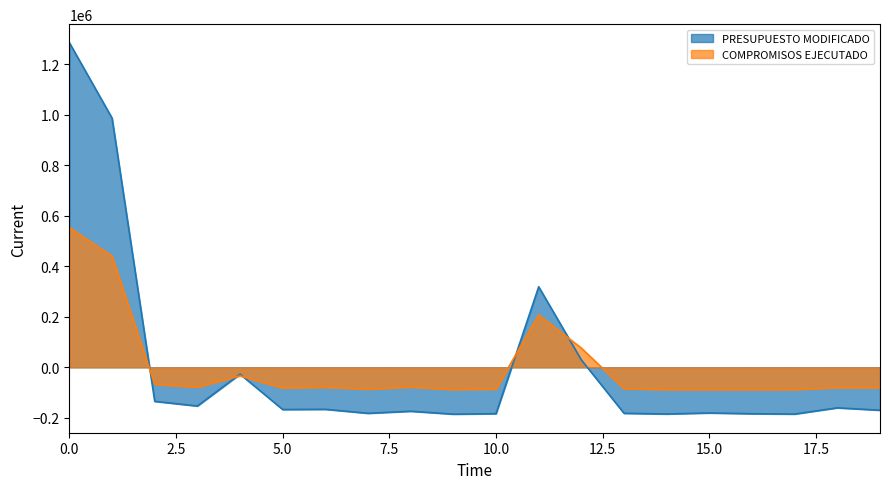

Rank the series by their average value, from lowest to highest.

PRESUPUESTO MODIFICADO, COMPROMISOS EJECUTADO